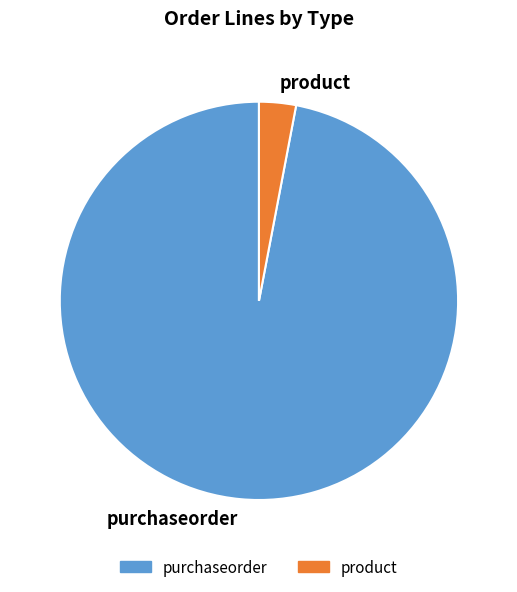

What is the largest slice in the pie chart?

purchaseorder